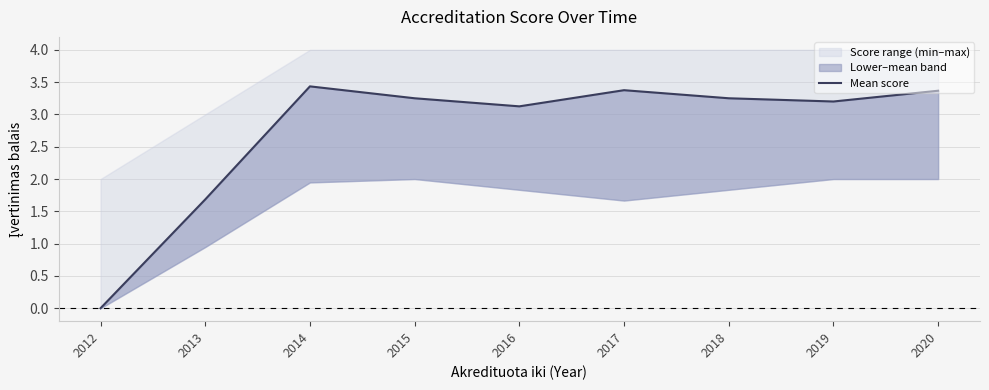

List the labels in order of value, largest first.

2014, 2017, 2020, 2015, 2018, 2019, 2016, 2013, 2012